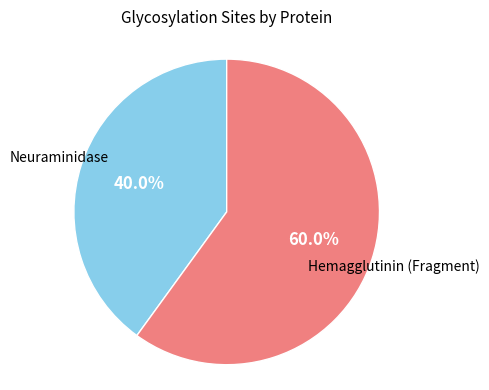

What is the ratio of the value at Hemagglutinin (Fragment) to the value at Neuraminidase?

1.5